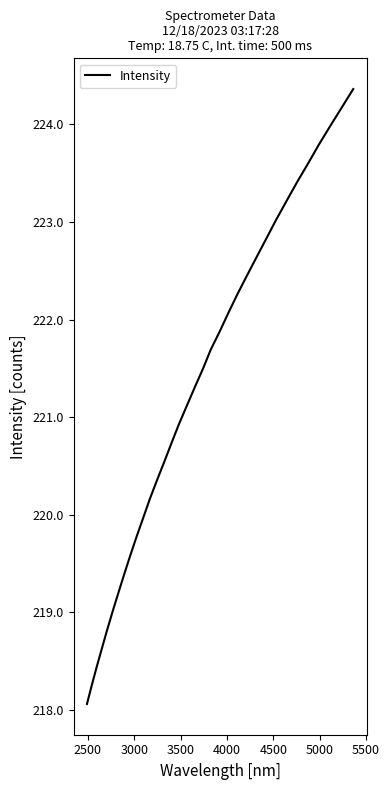

What is the maximum value shown in the chart?

224.4